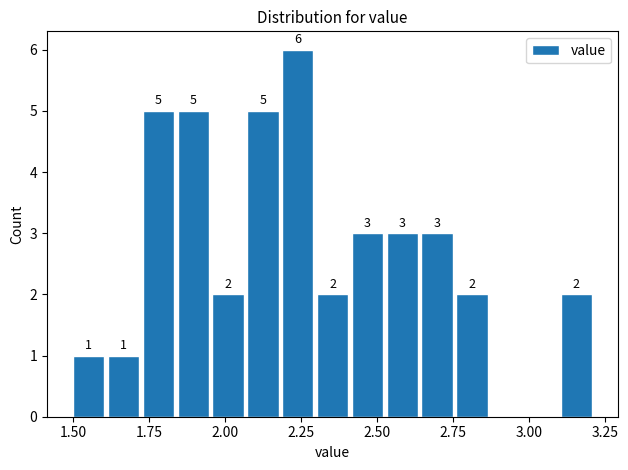

Around what value on the x-axis is the tallest bar? Give the approximate position of its centre, as read against the axis.

2.25